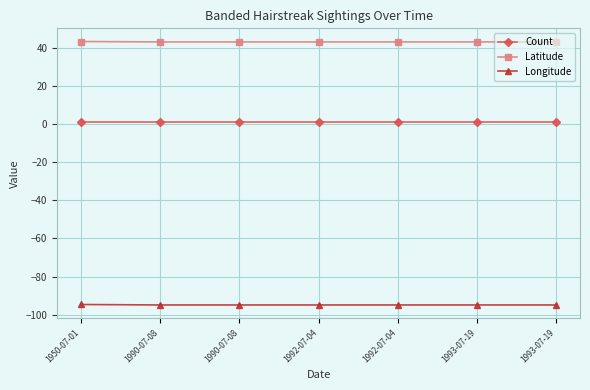

How many series are shown in this chart?

3